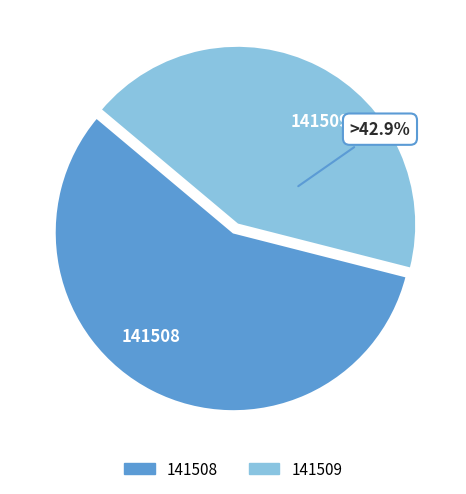

Does 141509 account for over 50% of the chart?

No